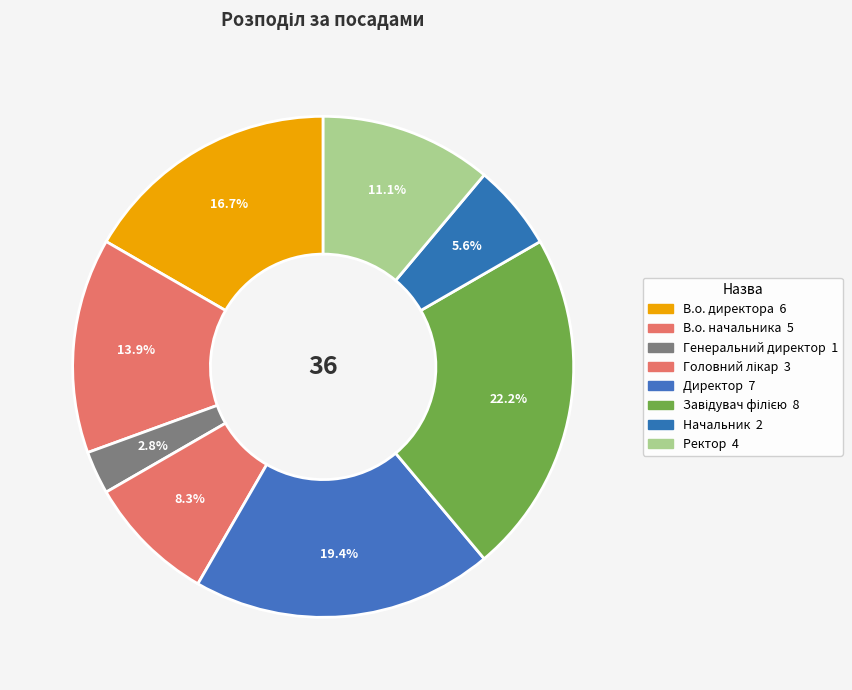

Rank the categories by value from highest to lowest.

Завідувач філією, Директор, В.о. директора, В.о. начальника, Ректор, Головний лікар, Начальник, Генеральний директор